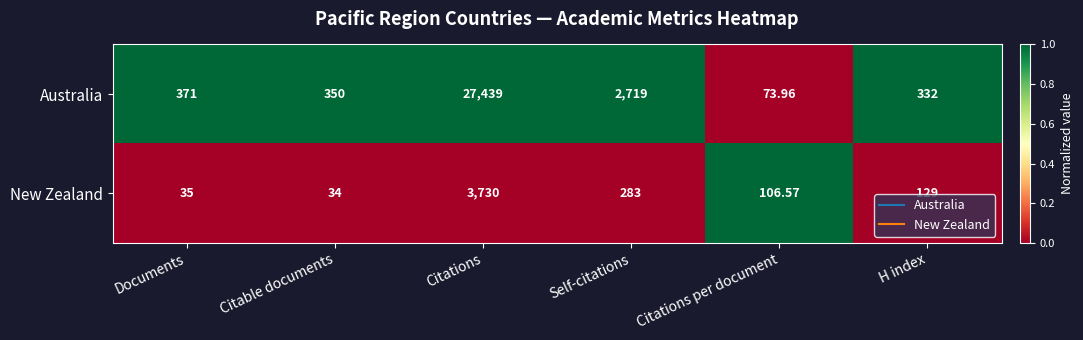

Where does the New Zealand series first go above 129?

Citations